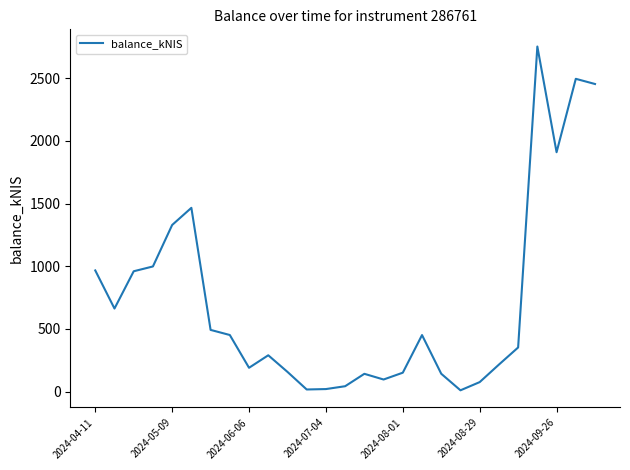

What is the maximum value shown in the chart?

2753.6